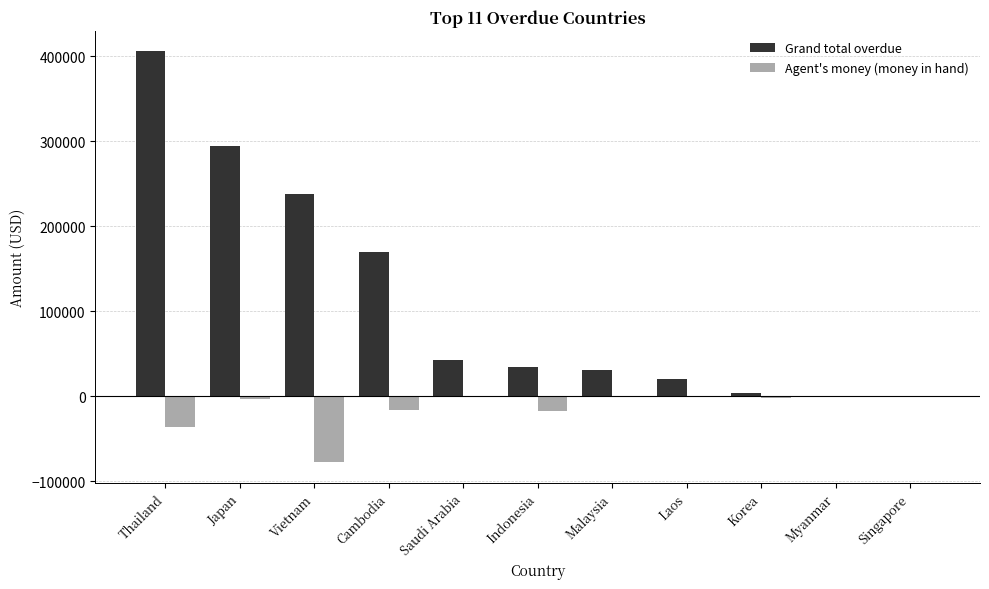

What is the total value across all series at Thailand?

369456.9